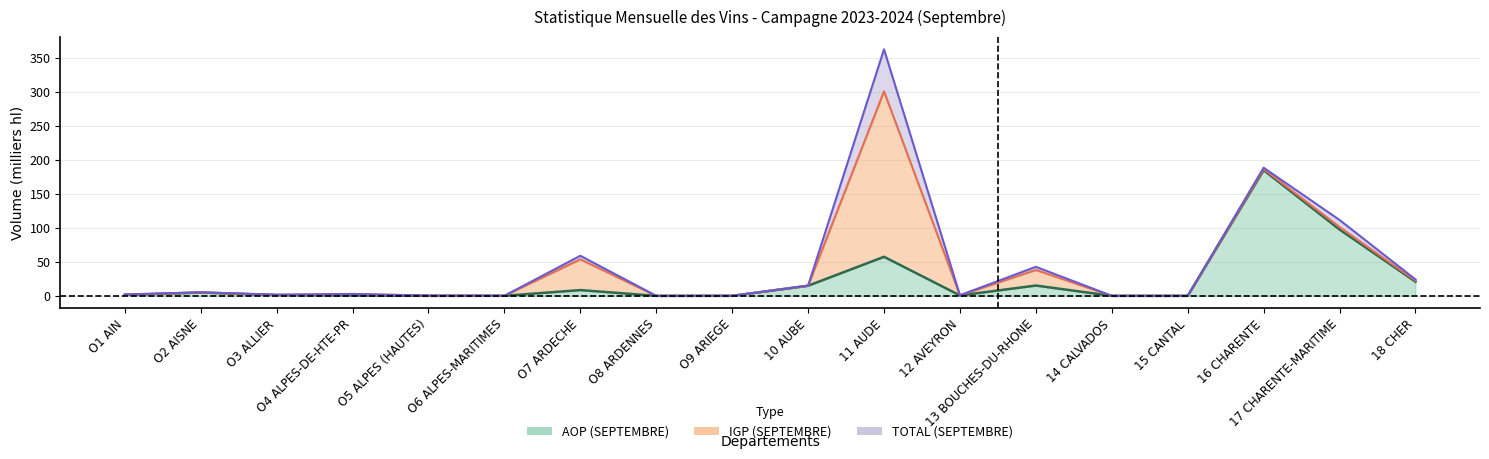

What is the sum of all TOTAL (SEPTEMBRE) values?

817.5